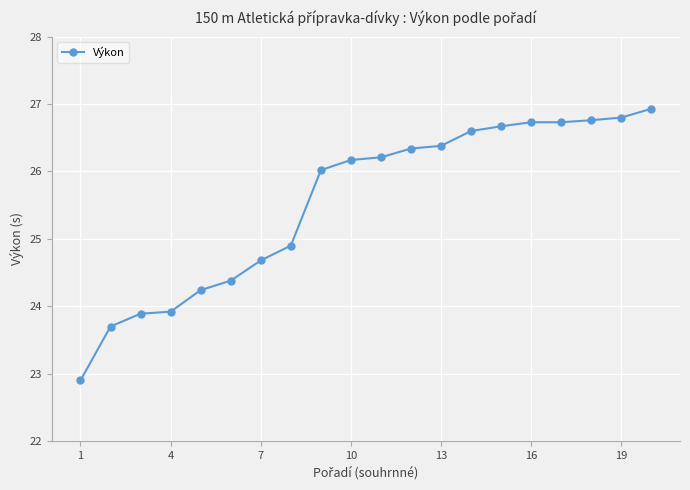

What is the difference between the maximum and minimum values?

4.0